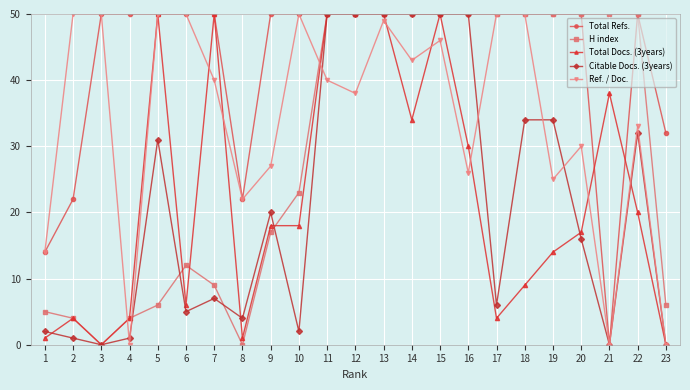

Is the value of Citable Docs. (3years) at 14 greater than the value of Ref. / Doc. at 23?

Yes